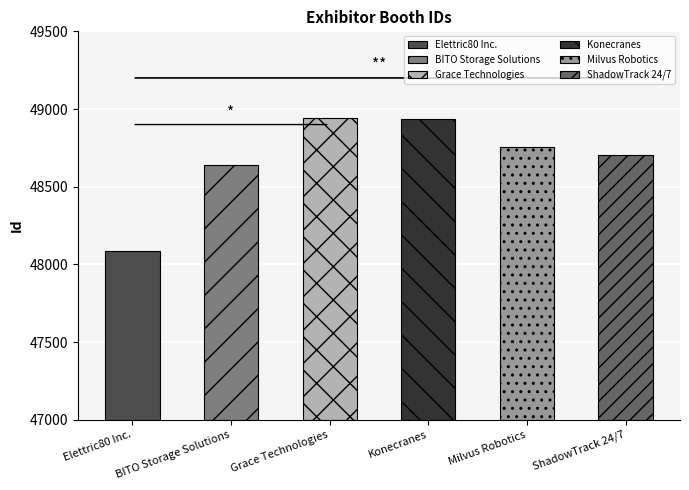

Rank the categories by value from highest to lowest.

Grace Technologies, Konecranes, Milvus Robotics, ShadowTrack 24/7, BITO Storage Solutions, Elettric80 Inc.